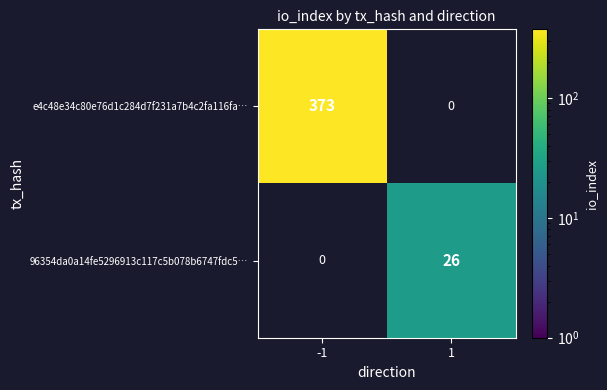

Which label corresponds to the largest value in the chart?

-1